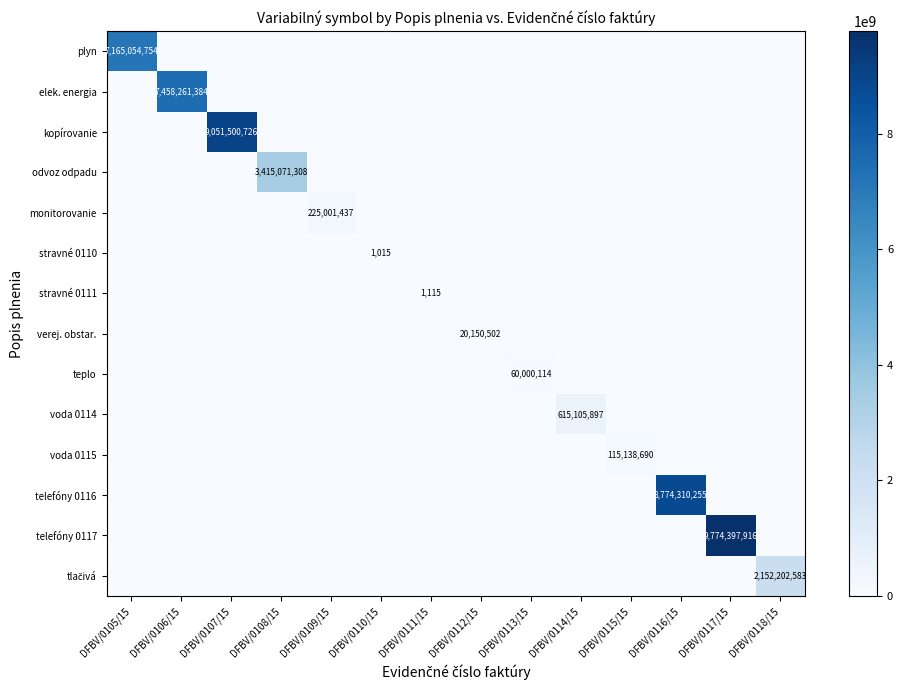

Rank the categories by monitorovanie value from highest to lowest.

DFBV/0109/15, DFBV/0105/15, DFBV/0106/15, DFBV/0107/15, DFBV/0108/15, DFBV/0110/15, DFBV/0111/15, DFBV/0112/15, DFBV/0113/15, DFBV/0114/15, DFBV/0115/15, DFBV/0116/15, DFBV/0117/15, DFBV/0118/15